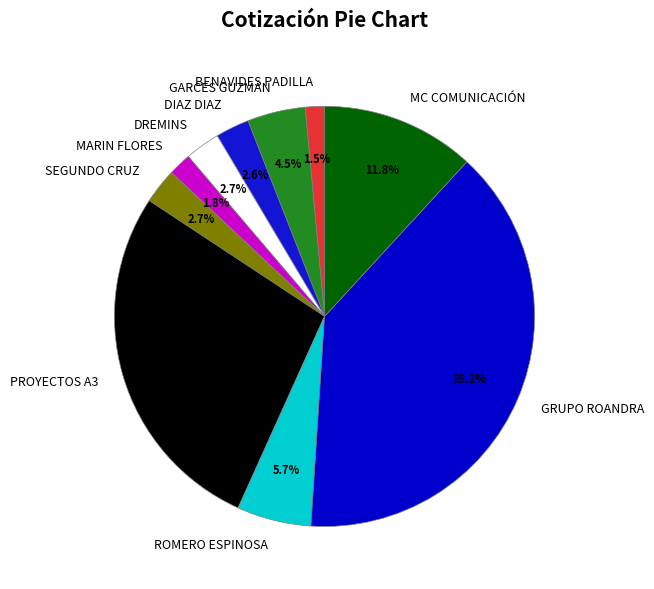

To the nearest percent, what is the difference between the largest and smallest slice percentages?

38%